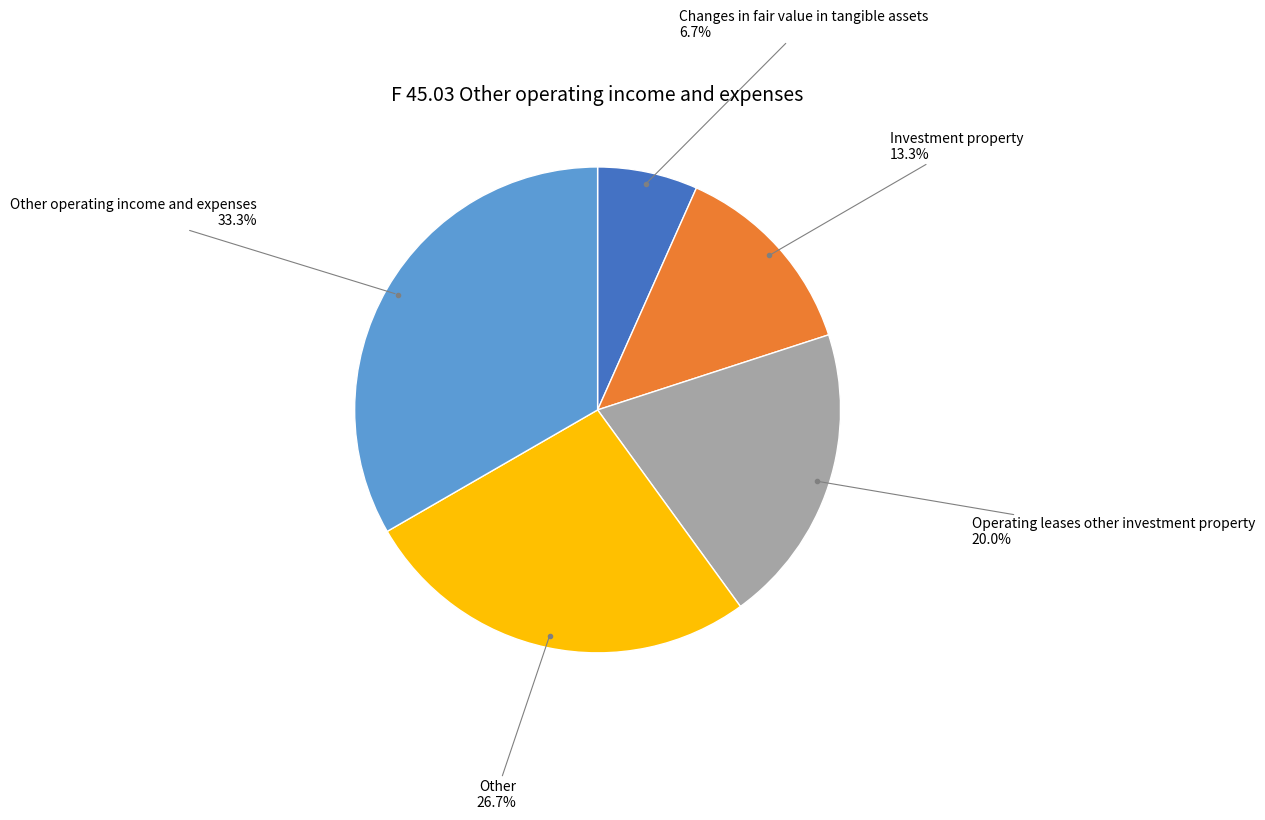

Which category has the biggest portion of the pie?

Other operating income and expenses